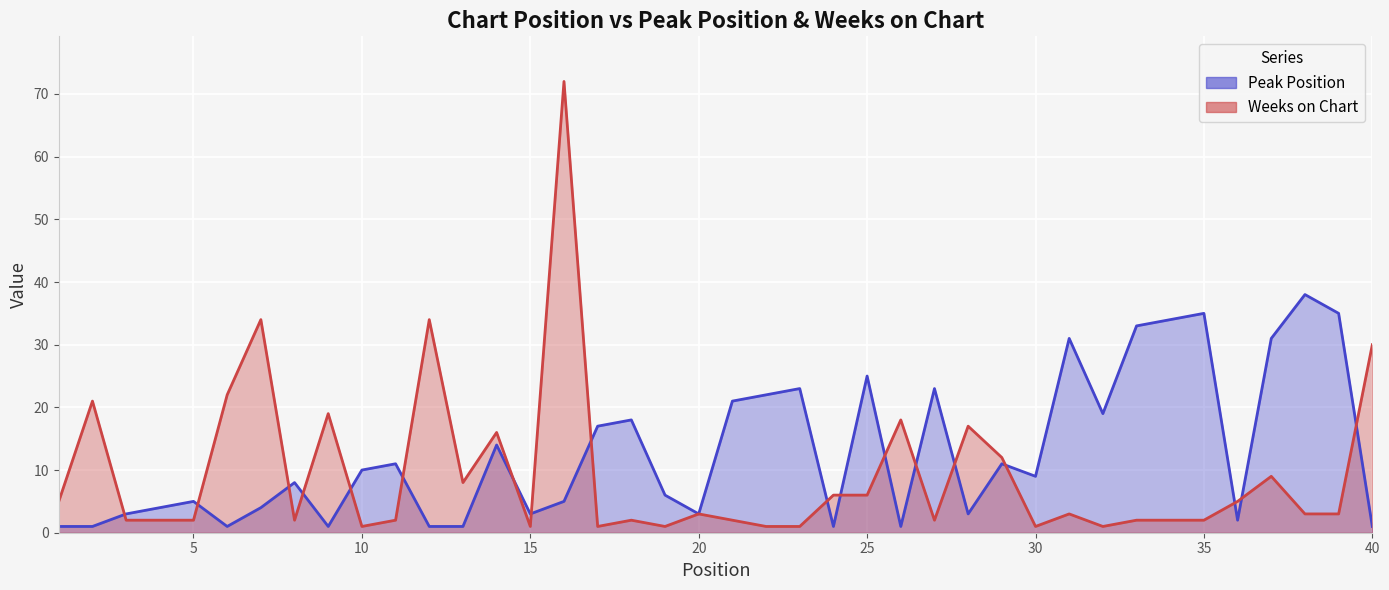

Between 20 and 7, which is larger?

7